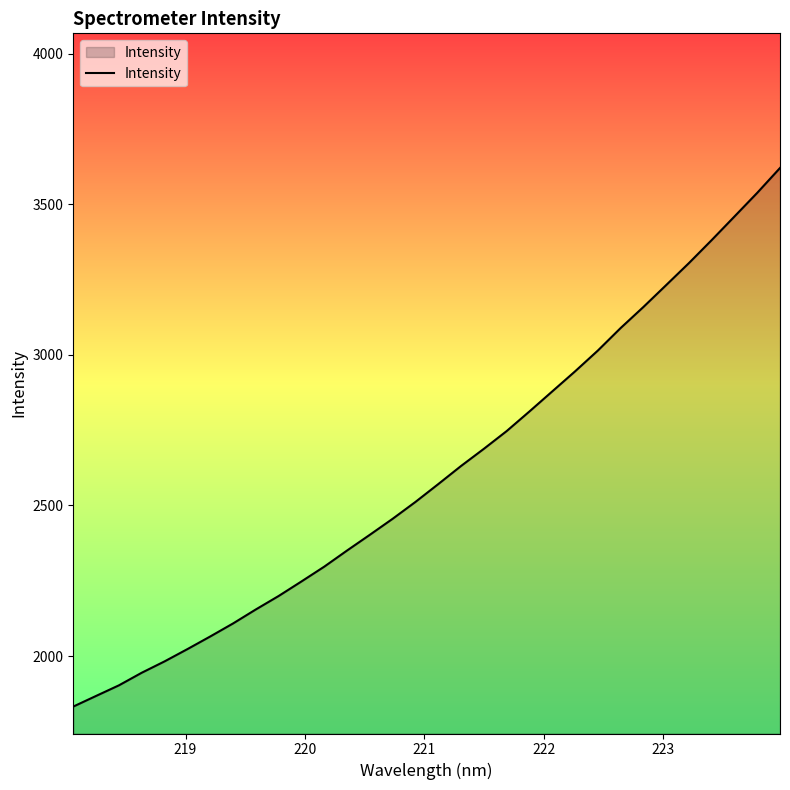

Count the number of values greater than 2570.

16